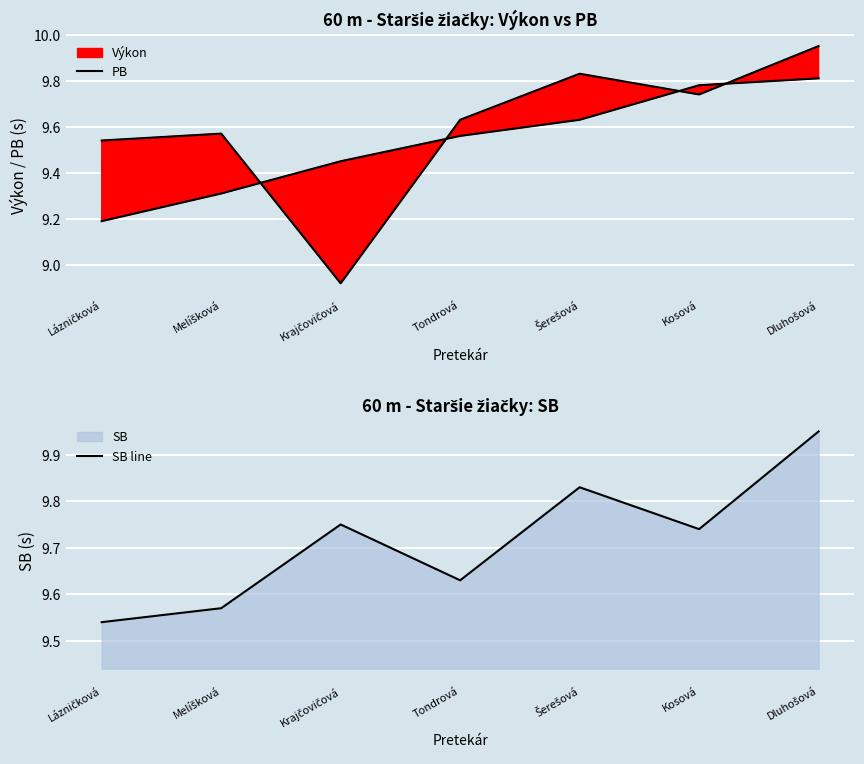

At which label is SB line closest to 9?

Lázničková